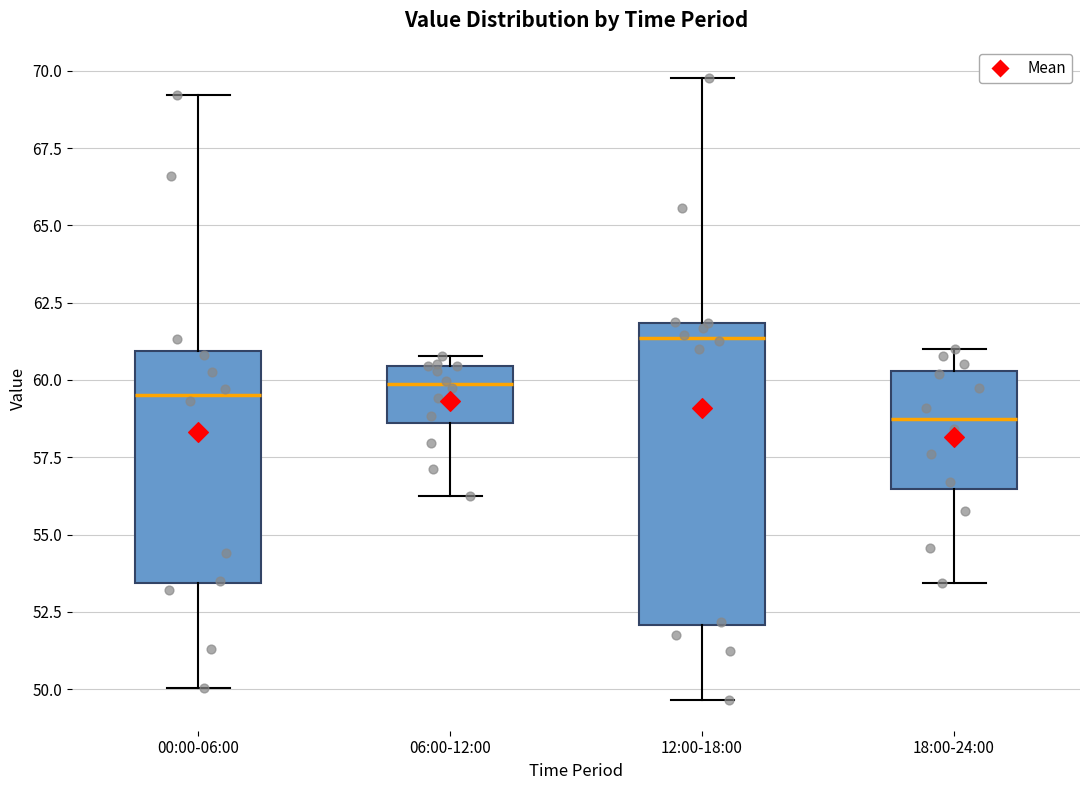

Reading left to right, read every box against the y-axis: the position of its median line, the range the box covers, and the ends of its whiskers. The values are not printed on the chart, so give them approximately, as read against the axis.

00:00-06:00: median 59.5, box 53.5 to 61.0, whiskers 50.0 to 69.0
06:00-12:00: median 60.0, box 58.5 to 60.5, whiskers 56.0 to 61.0
12:00-18:00: median 61.5, box 52.0 to 62.0, whiskers 49.5 to 70.0
18:00-24:00: median 59.0, box 56.5 to 60.5, whiskers 53.5 to 61.0